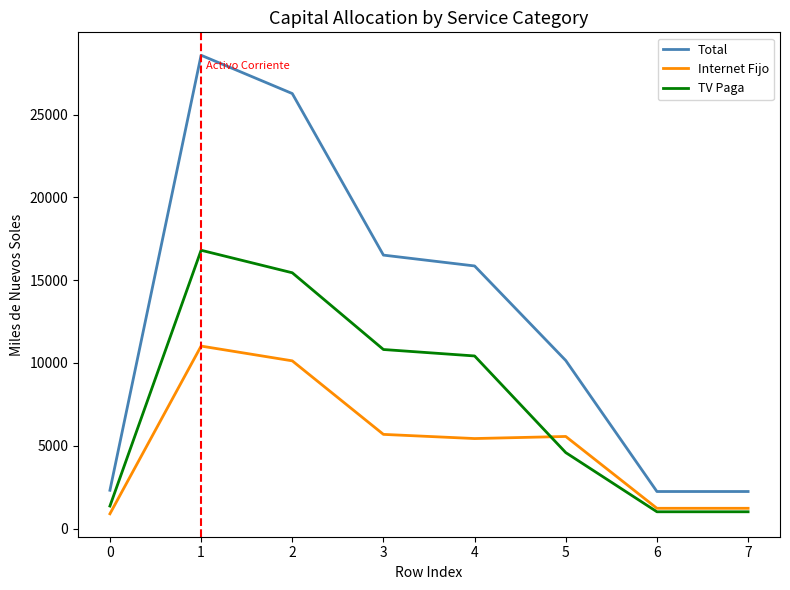

The value of TV Paga at 3 is 4424.8. True or false?

False